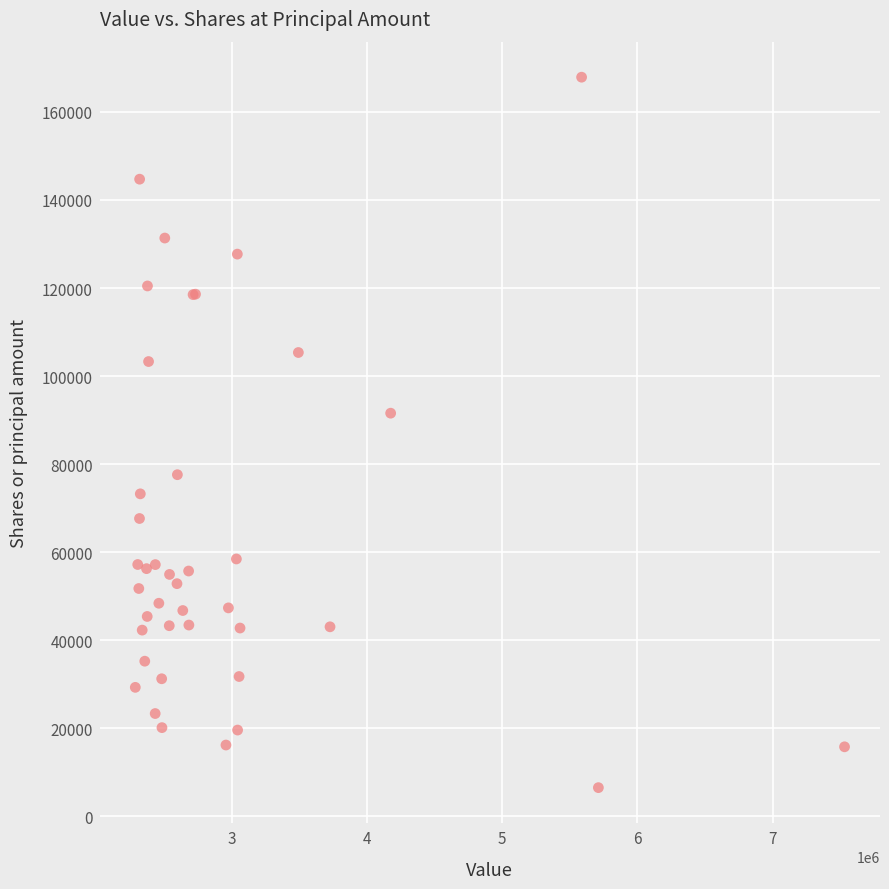

What Y value in the scatter plot is closest to 87202?

91570